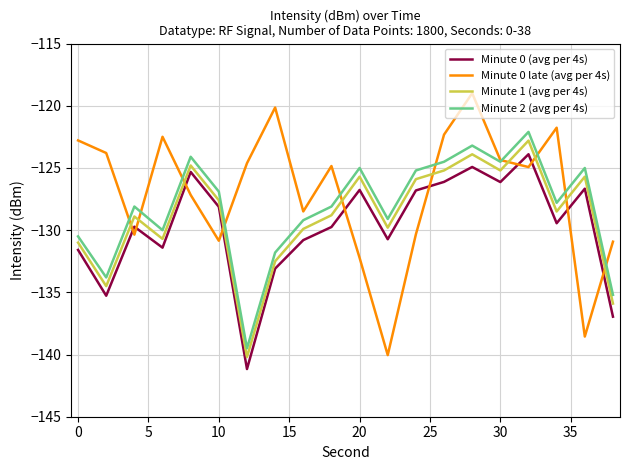

True or false: Minute 2 (avg per 4s) and Minute 0 (avg per 4s) intersect in this chart.

False